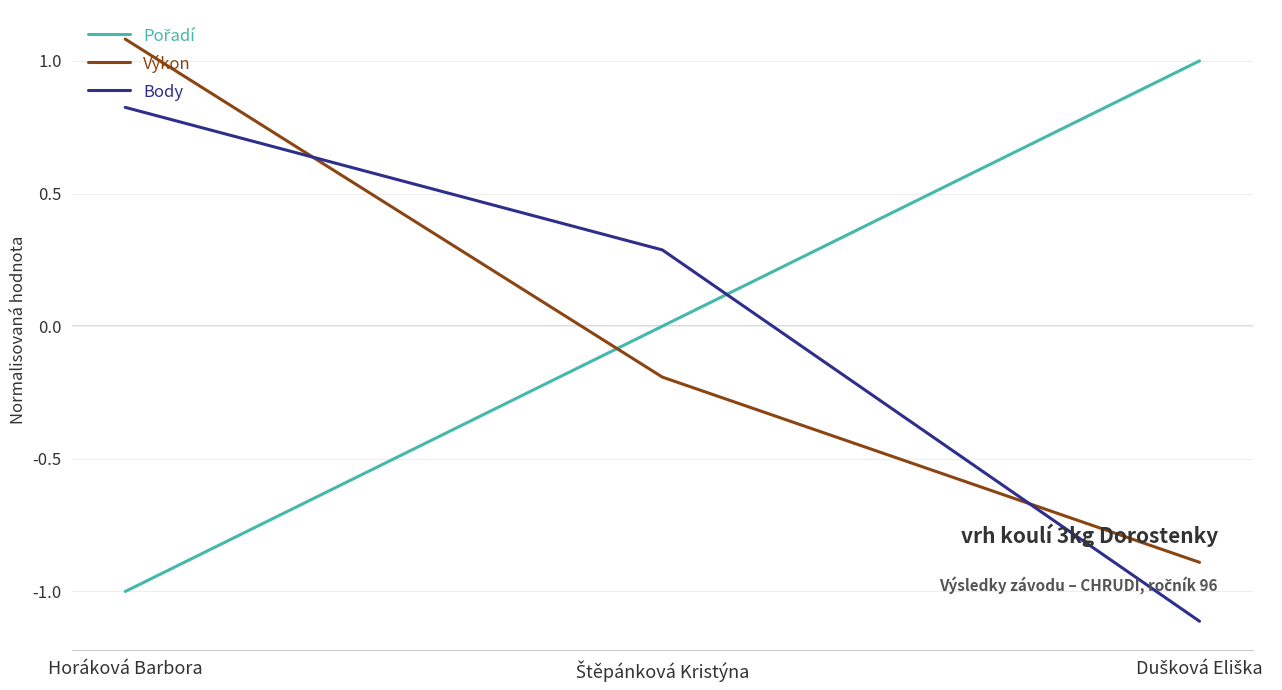

At which category is the sum across all series the highest?

Horáková Barbora